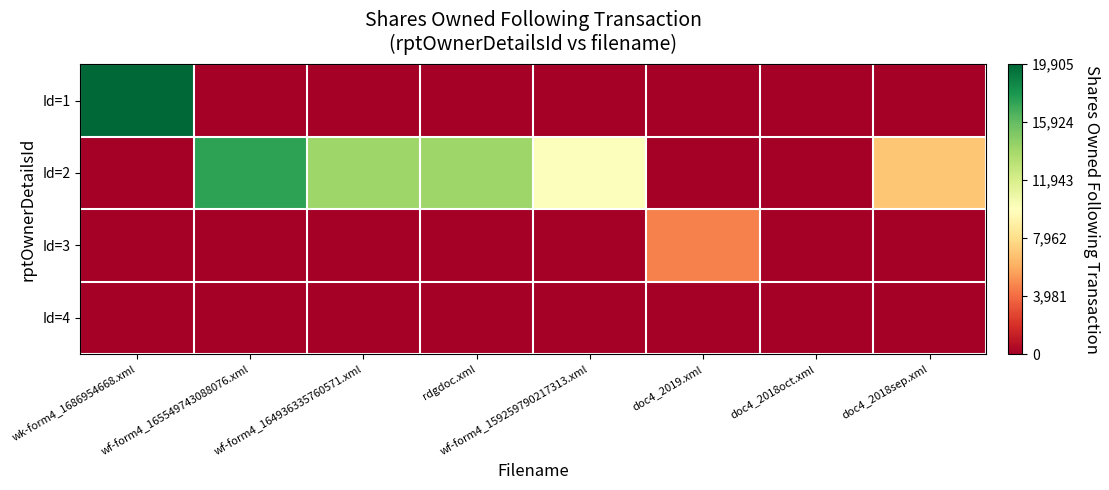

Reading left to right, list all the values displayed in this chart.

Id=1: wk-form4_1686954668.xml=19905	wf-form4_165549743088076.xml=0	wf-form4_164936335760571.xml=0	rdgdoc.xml=0	wf-form4_159259790217313.xml=0	doc4_2019.xml=0	doc4_2018oct.xml=0	doc4_2018sep.xml=0
Id=2: wk-form4_1686954668.xml=0	wf-form4_165549743088076.xml=17346	wf-form4_164936335760571.xml=14143	rdgdoc.xml=14143	wf-form4_159259790217313.xml=10090	doc4_2019.xml=0	doc4_2018oct.xml=0	doc4_2018sep.xml=6996
Id=3: wk-form4_1686954668.xml=0	wf-form4_165549743088076.xml=0	wf-form4_164936335760571.xml=0	rdgdoc.xml=0	wf-form4_159259790217313.xml=0	doc4_2019.xml=4643	doc4_2018oct.xml=0	doc4_2018sep.xml=0
Id=4: wk-form4_1686954668.xml=0	wf-form4_165549743088076.xml=0	wf-form4_164936335760571.xml=0	rdgdoc.xml=0	wf-form4_159259790217313.xml=0	doc4_2019.xml=0	doc4_2018oct.xml=0	doc4_2018sep.xml=0